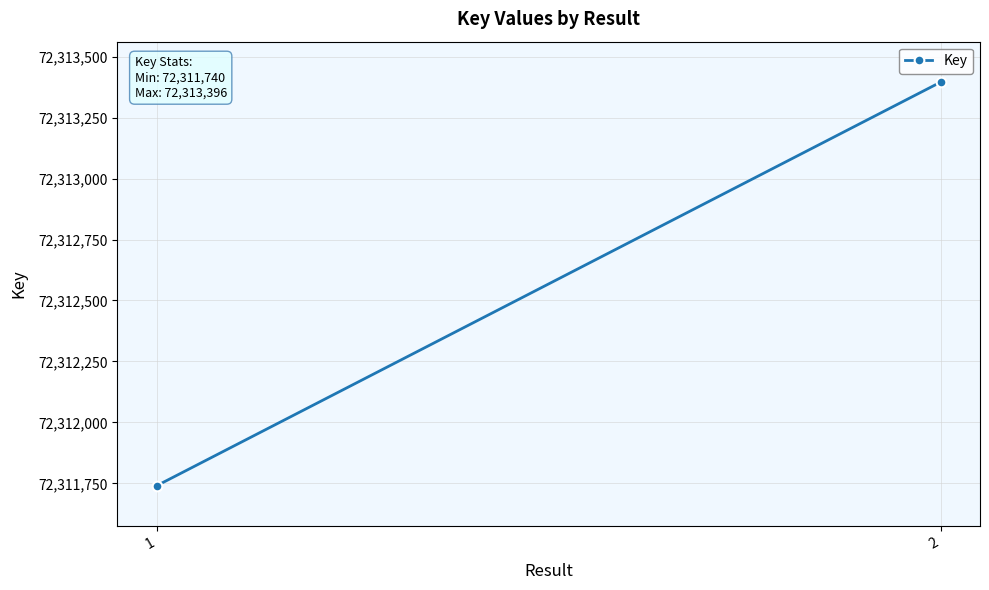

What is the sum of all values?

144625136